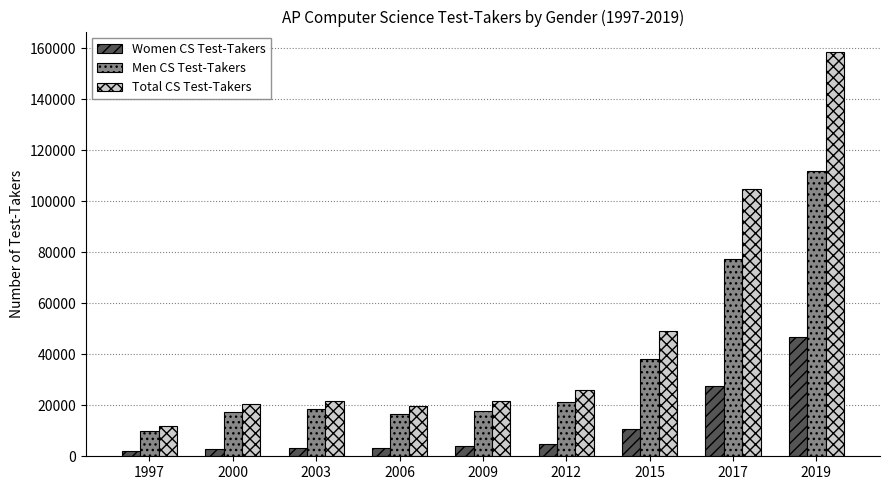

What is the value of the Men CS Test-Takers bar at the 7th from the left?

38216